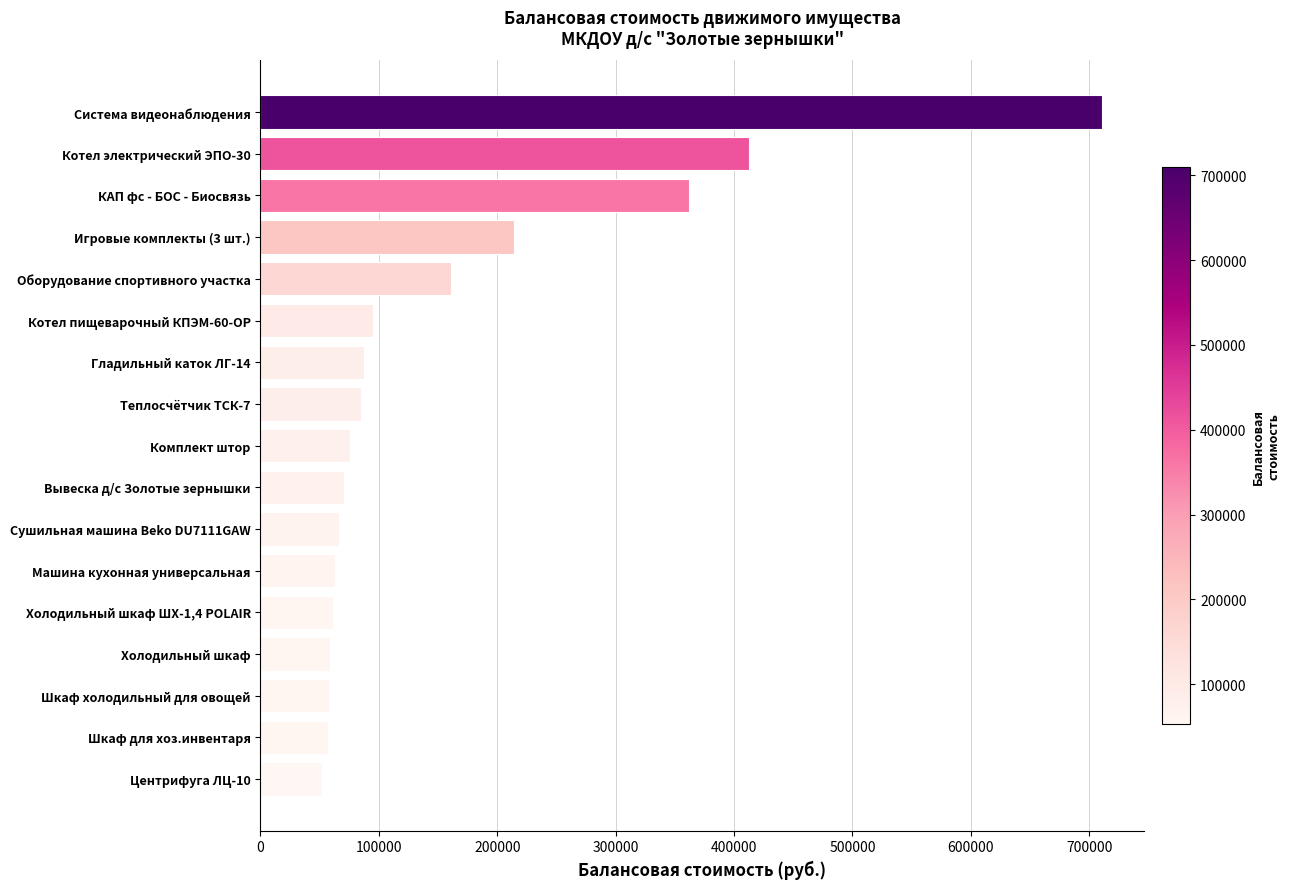

How many data points does each series have?

17